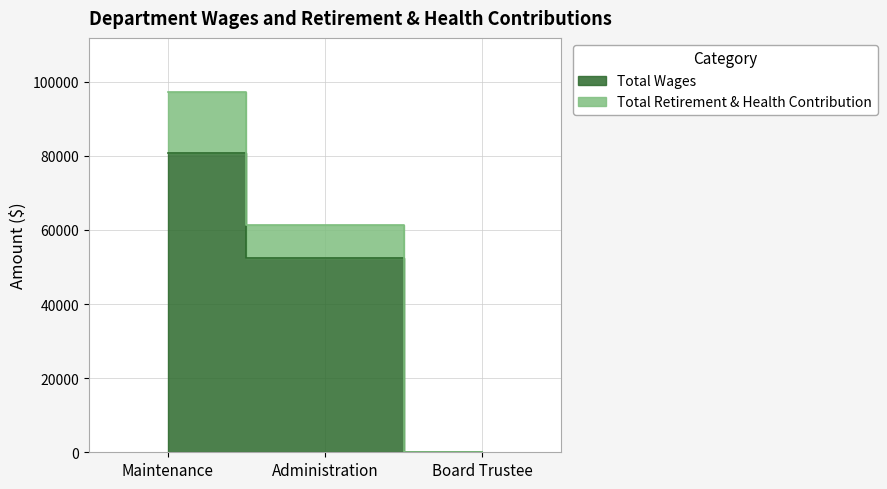

Reading left to right, list all the values displayed in this chart.

Total Wages: Maintenance=80632	Administration=52554	Board Trustee=0
Total Retirement & Health Contribution: Maintenance=97225	Administration=61227	Board Trustee=0